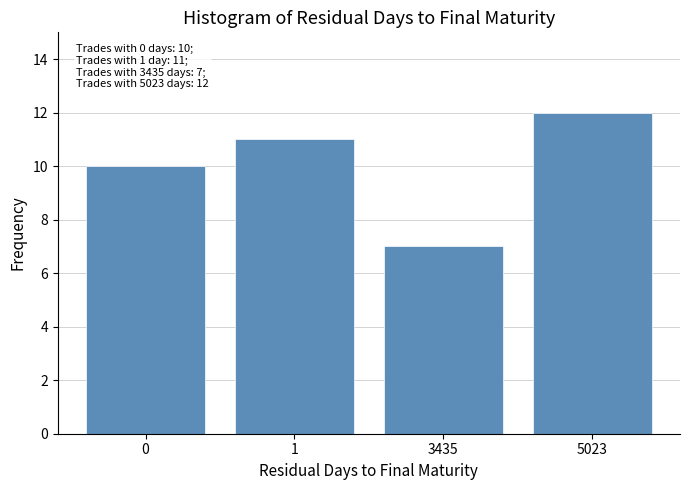

Reading left to right, what are all the values shown in this chart?

0=10	1=11	3435=7	5023=12